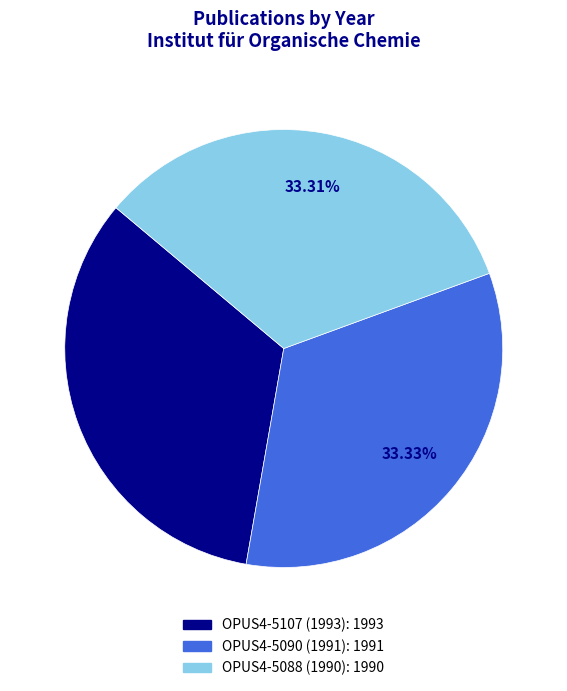

Count the number of slices in the pie.

3